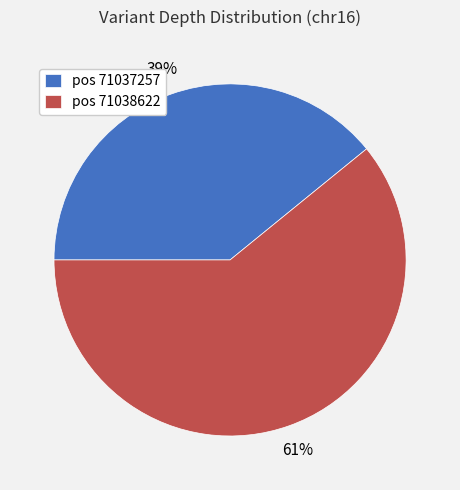

Is there any slice that represents more than half of the pie?

Yes